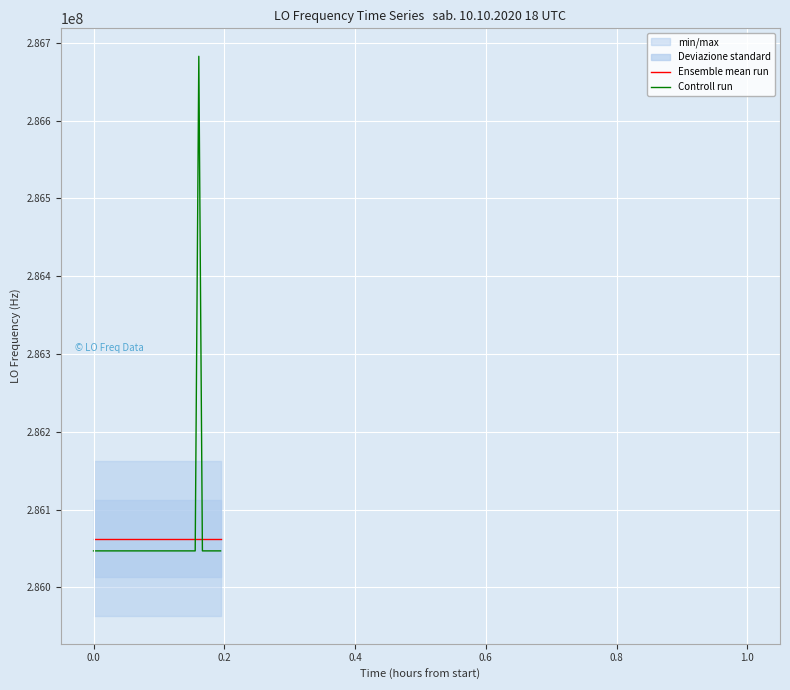

What is the highest value of the Ensemble mean run series?

286062892.3